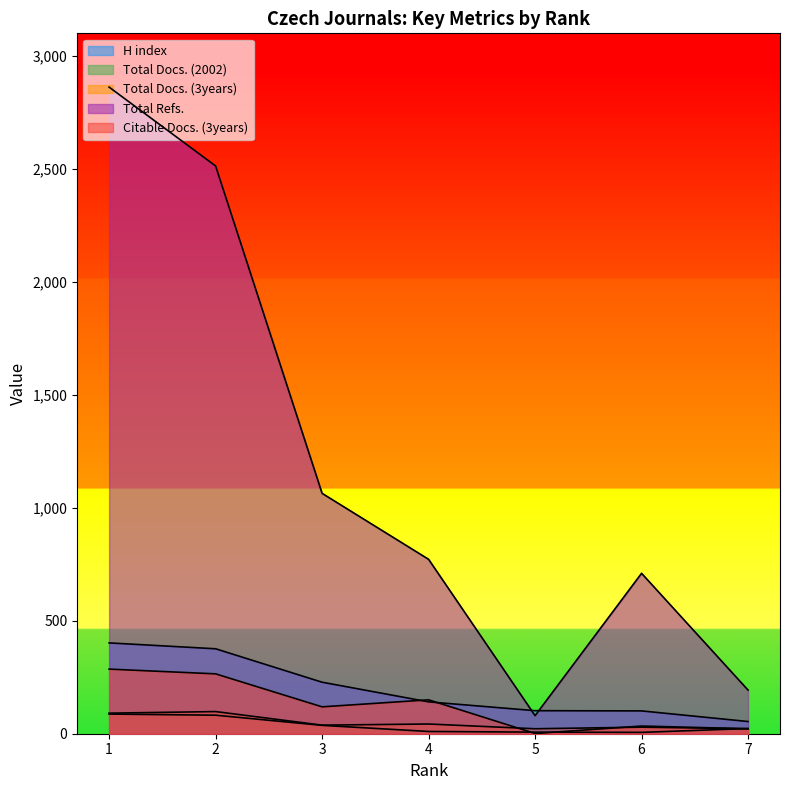

Read the Citable Docs. (3years) value at 6, to the nearest 10.

30